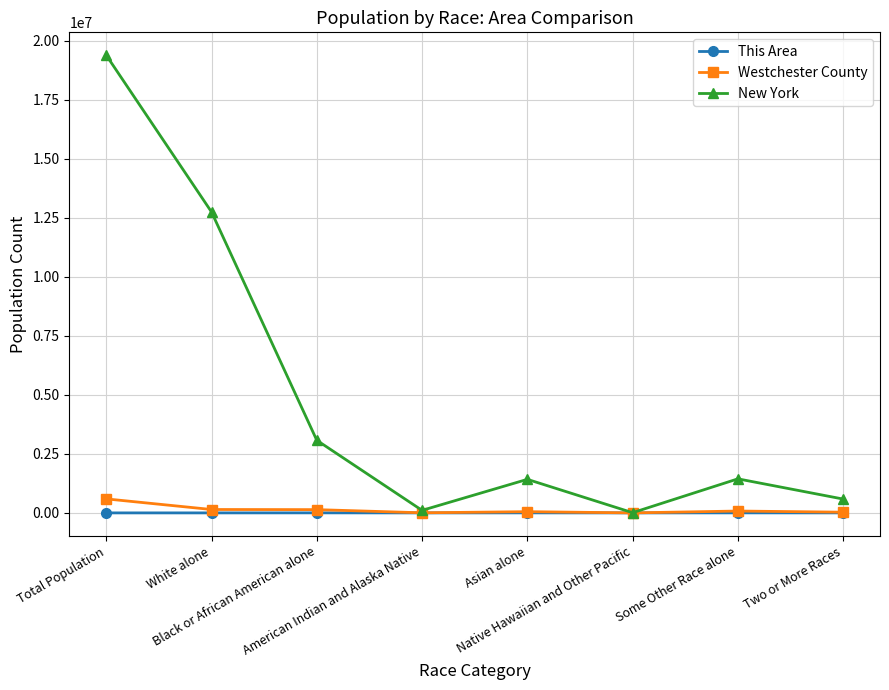

Is this an area chart (filled region under the line)?

No